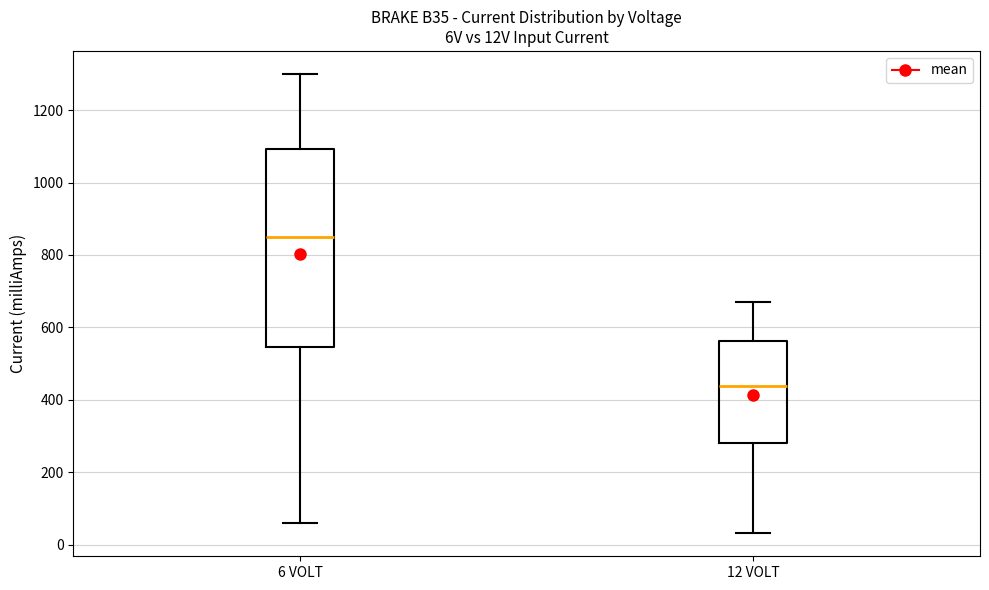

Which box has the lowest median line?

12 VOLT